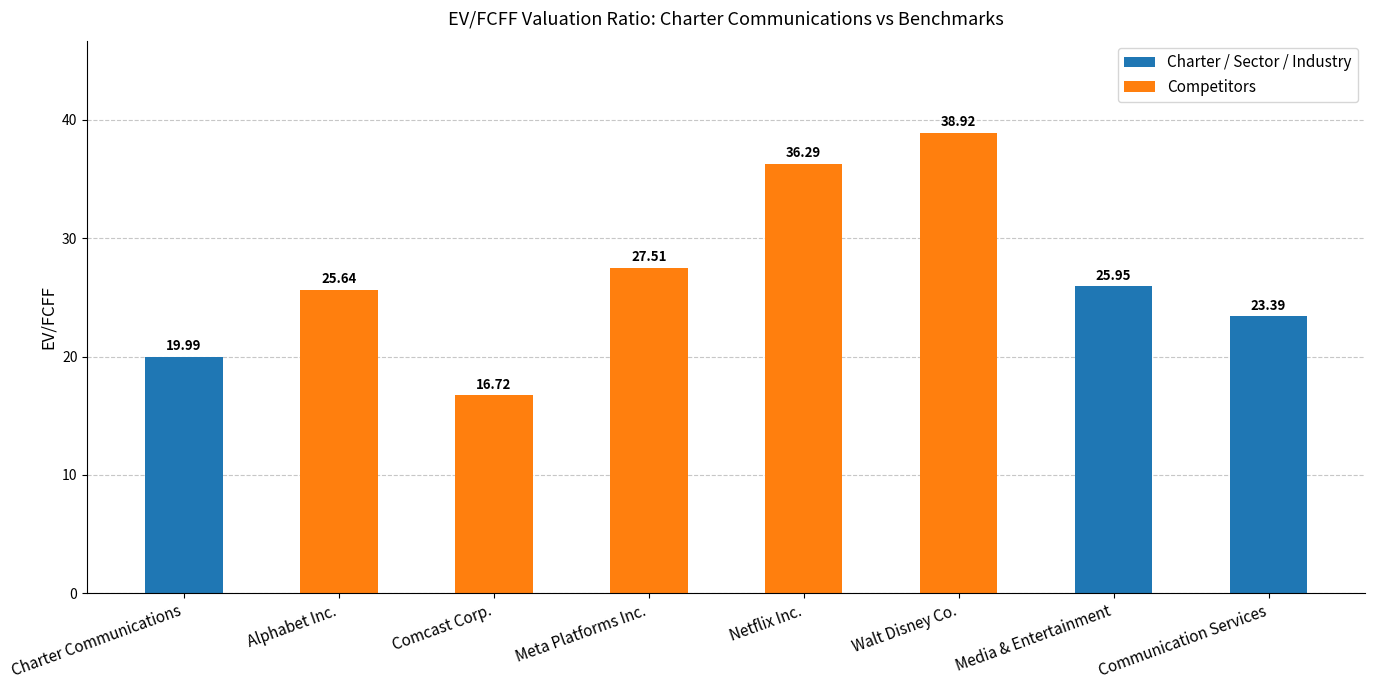

What is the difference between the second highest and second lowest values?

16.3